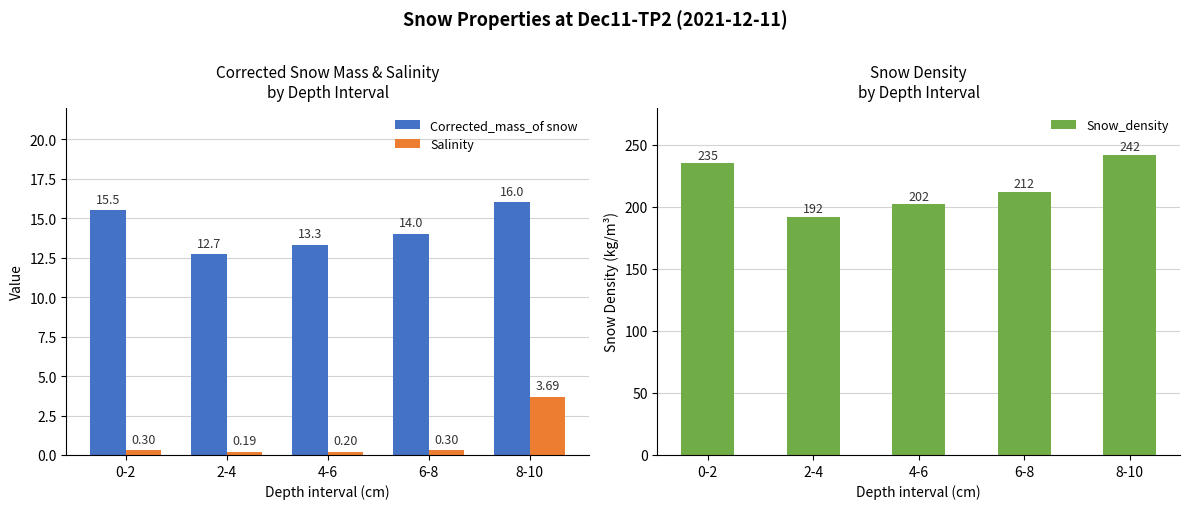

At which label does Corrected_mass_of snow first exceed 14?

0-2